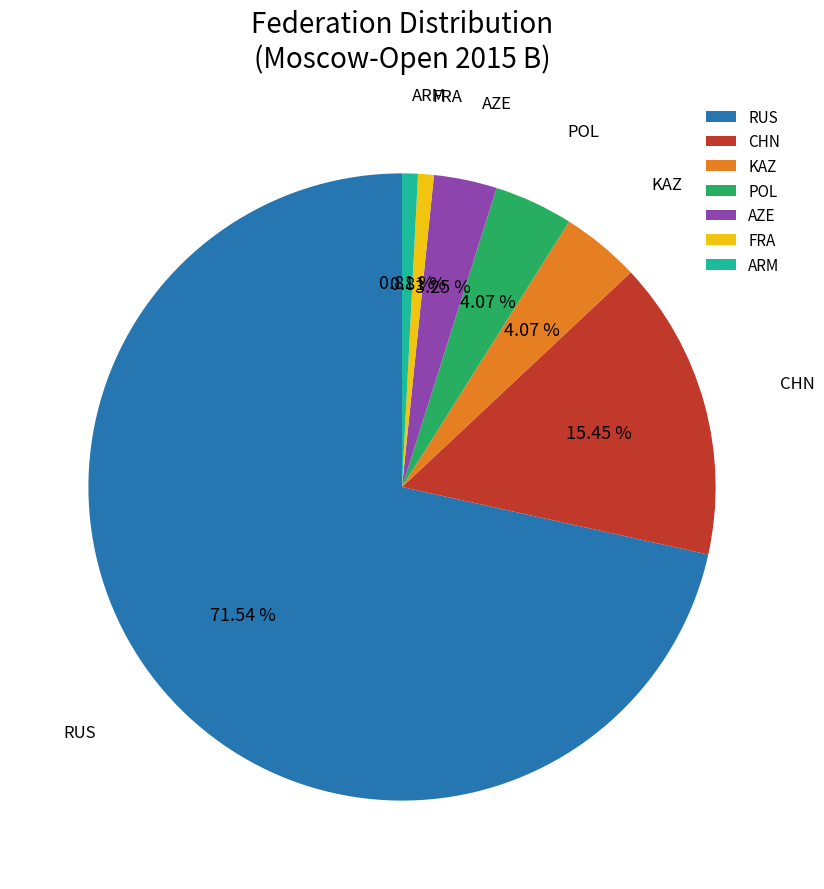

Combined, do POL and KAZ account for over 50%?

No